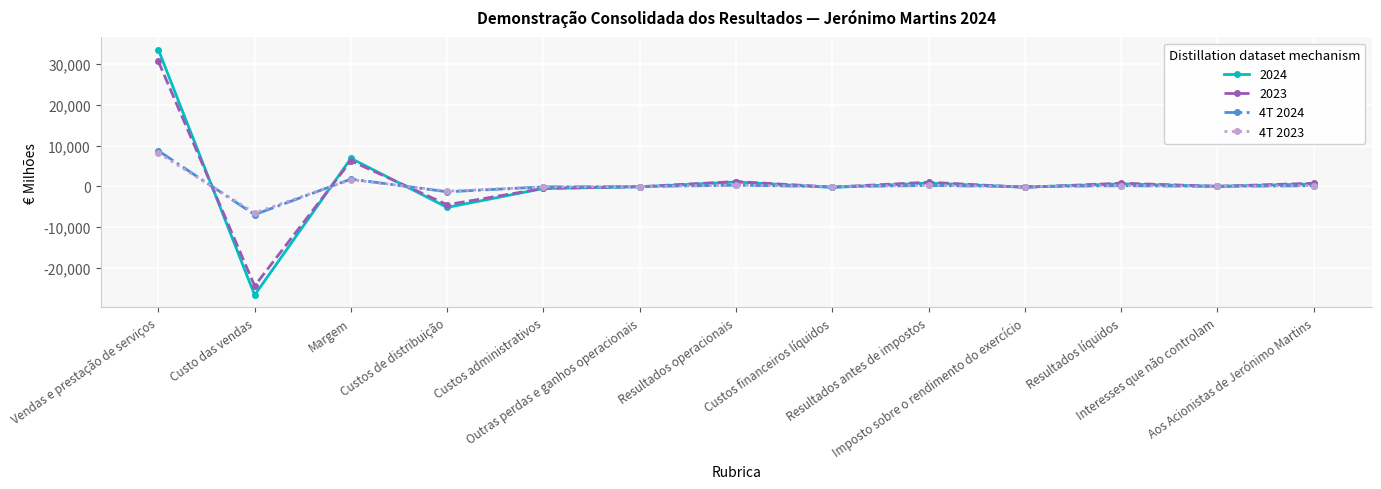

Which label corresponds to the largest value in the chart?

Vendas e prestação de serviços